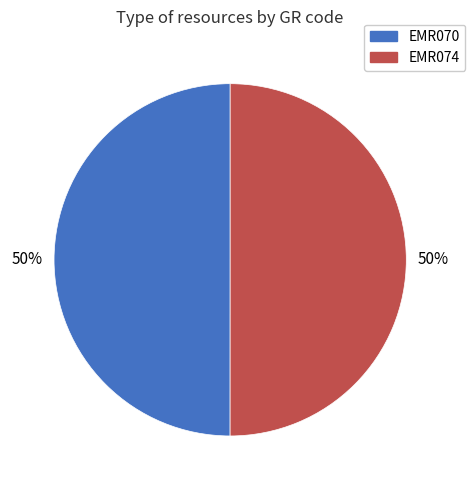

Approximately how many times larger is the value at EMR070 compared to EMR074?

1.0